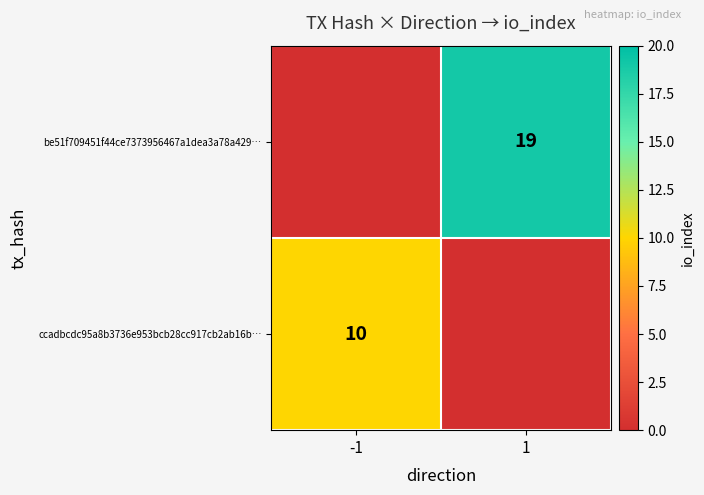

The value of be51f709451f44ce7373956467a1dea3a78a429… at 1 is 19. True or false?

True